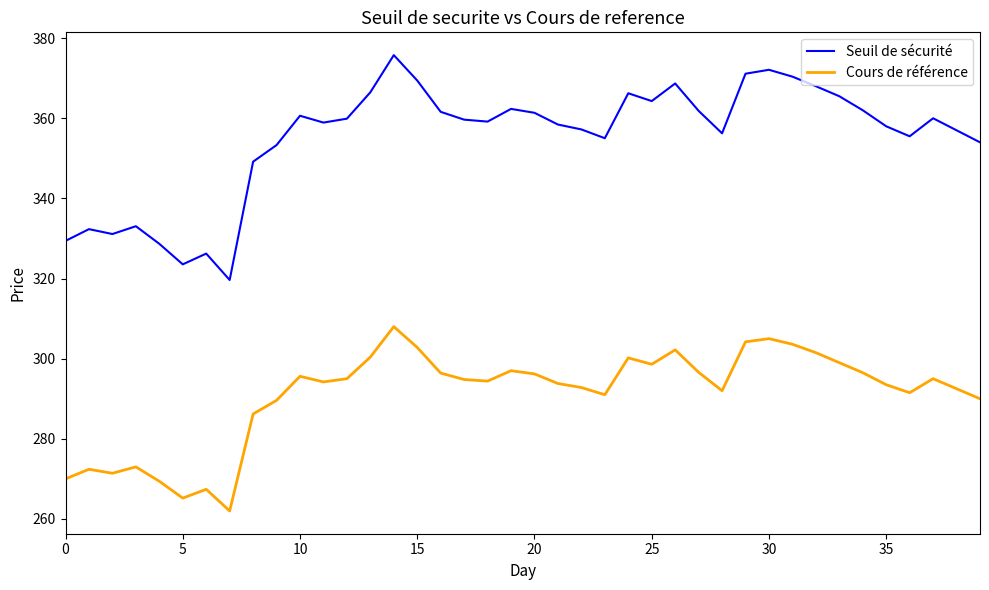

List the series in order of their peak value, highest first.

Seuil de sécurité, Cours de référence